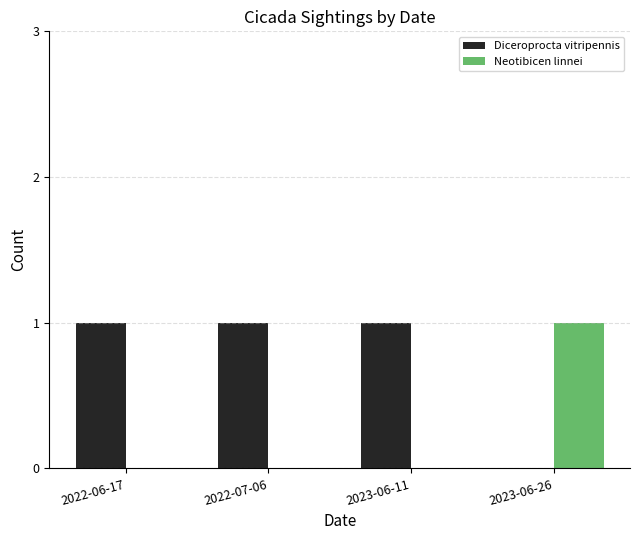

Which series has the largest total across all categories?

Diceroprocta vitripennis